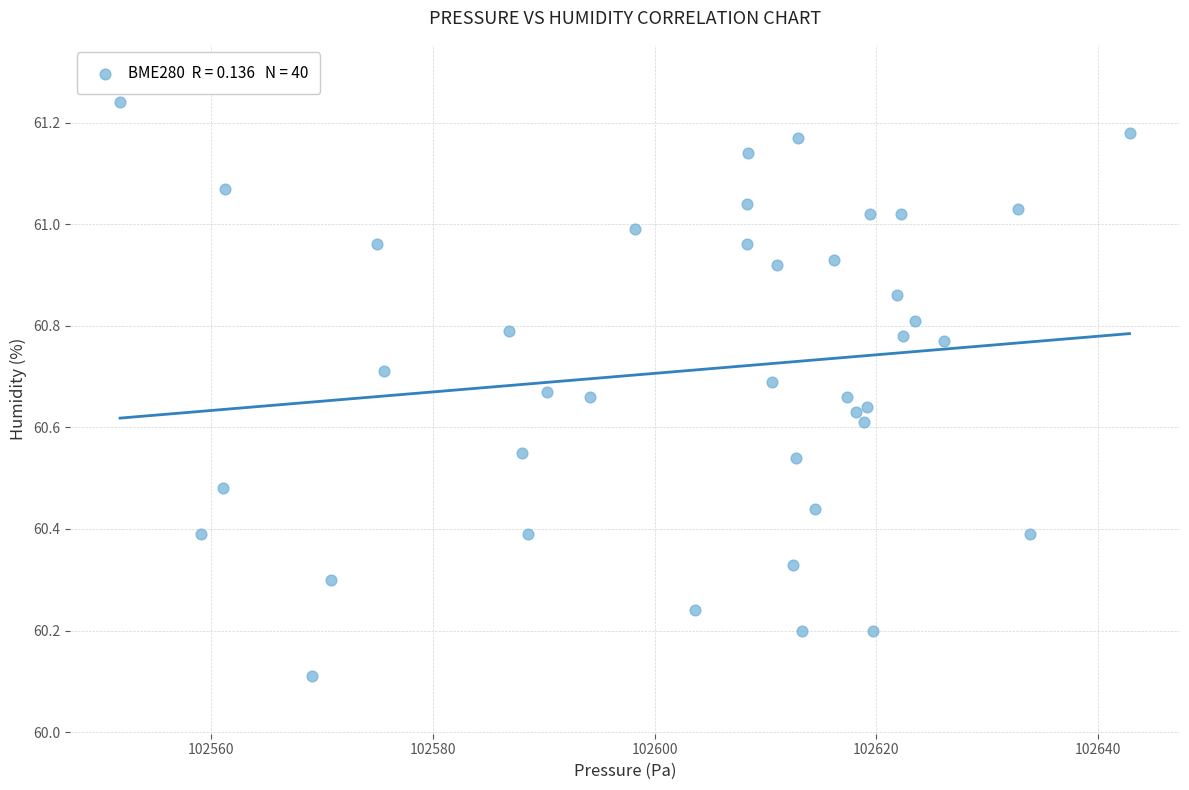

What Y value in the scatter plot is closest to 60?

60.1